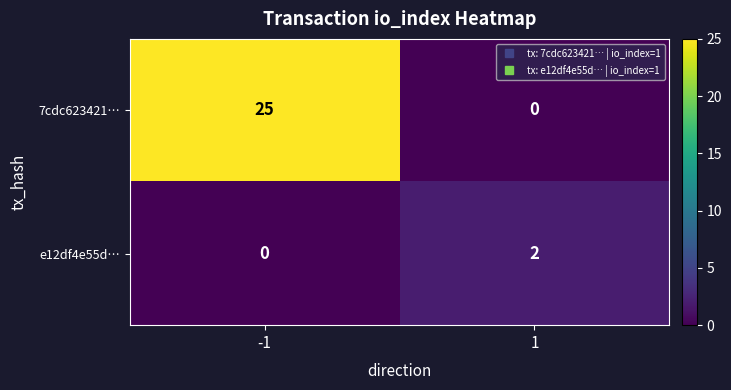

What is the total value across all series at 1?

2